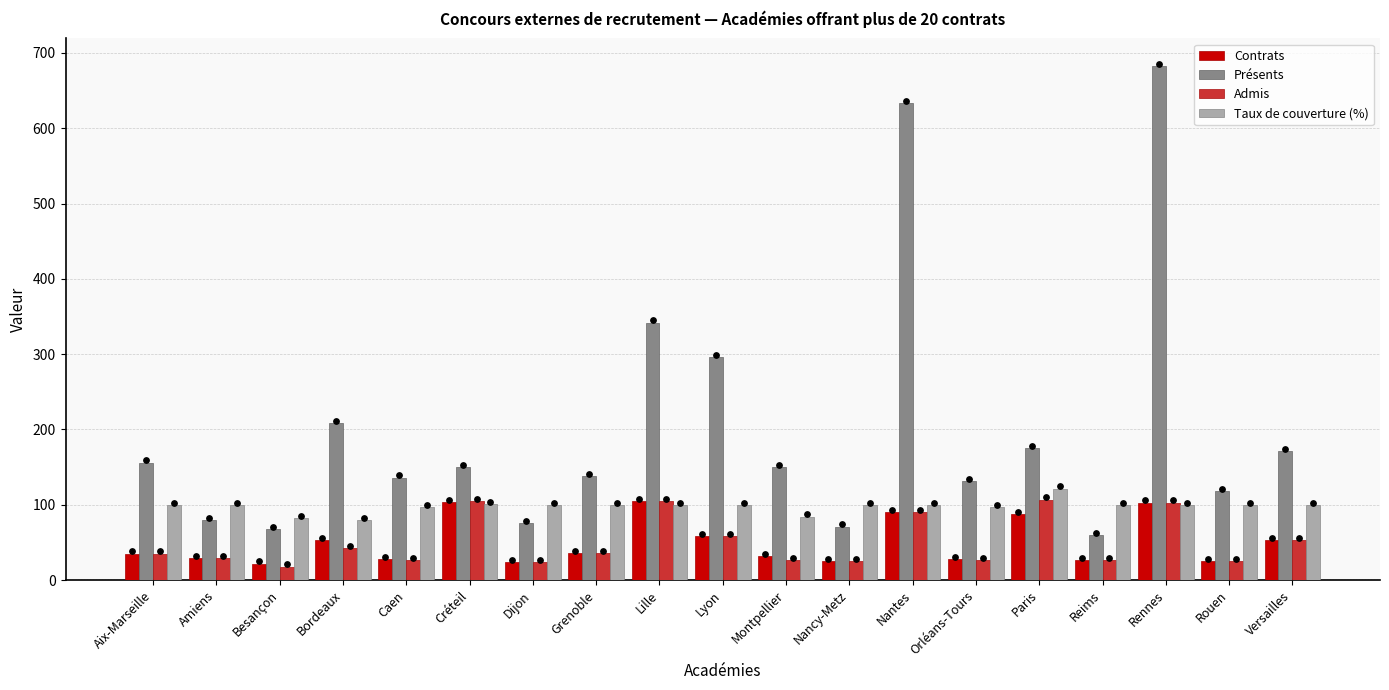

Which series has the largest Y range (max minus min)?

Présents